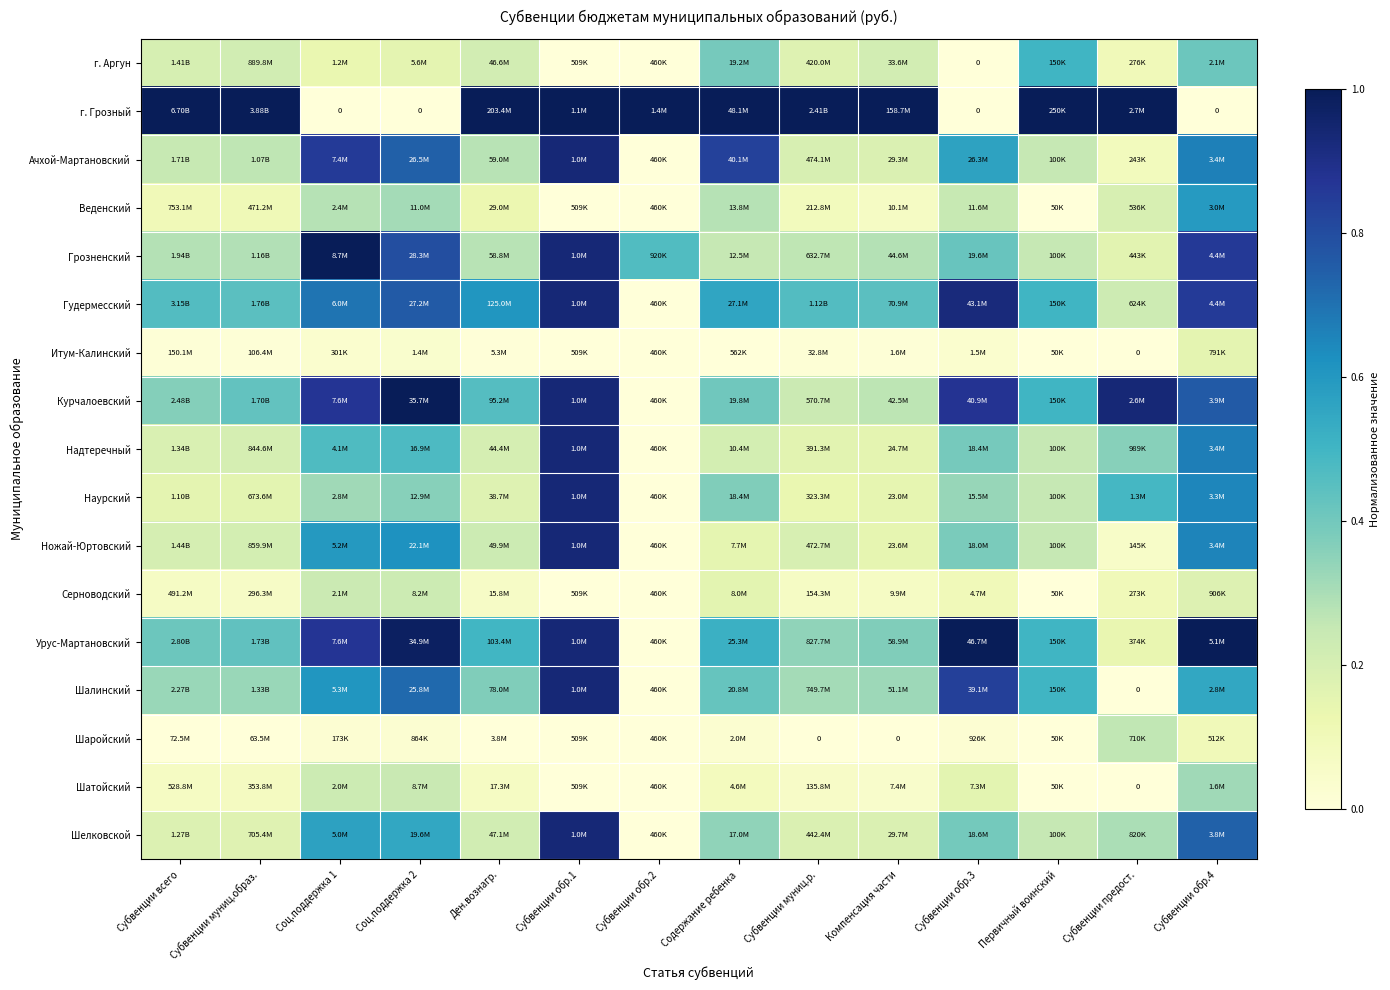

Rank the series at Компенсация части from lowest to highest value.

Шаройский, Итум-Калинский, Шатойский, Серноводский, Веденский, Наурский, Ножай-Юртовский, Надтеречный, Ачхой-Мартановский, Шелковской, г. Аргун, Курчалоевский, Грозненский, Шалинский, Урус-Мартановский, Гудермесский, г. Грозный